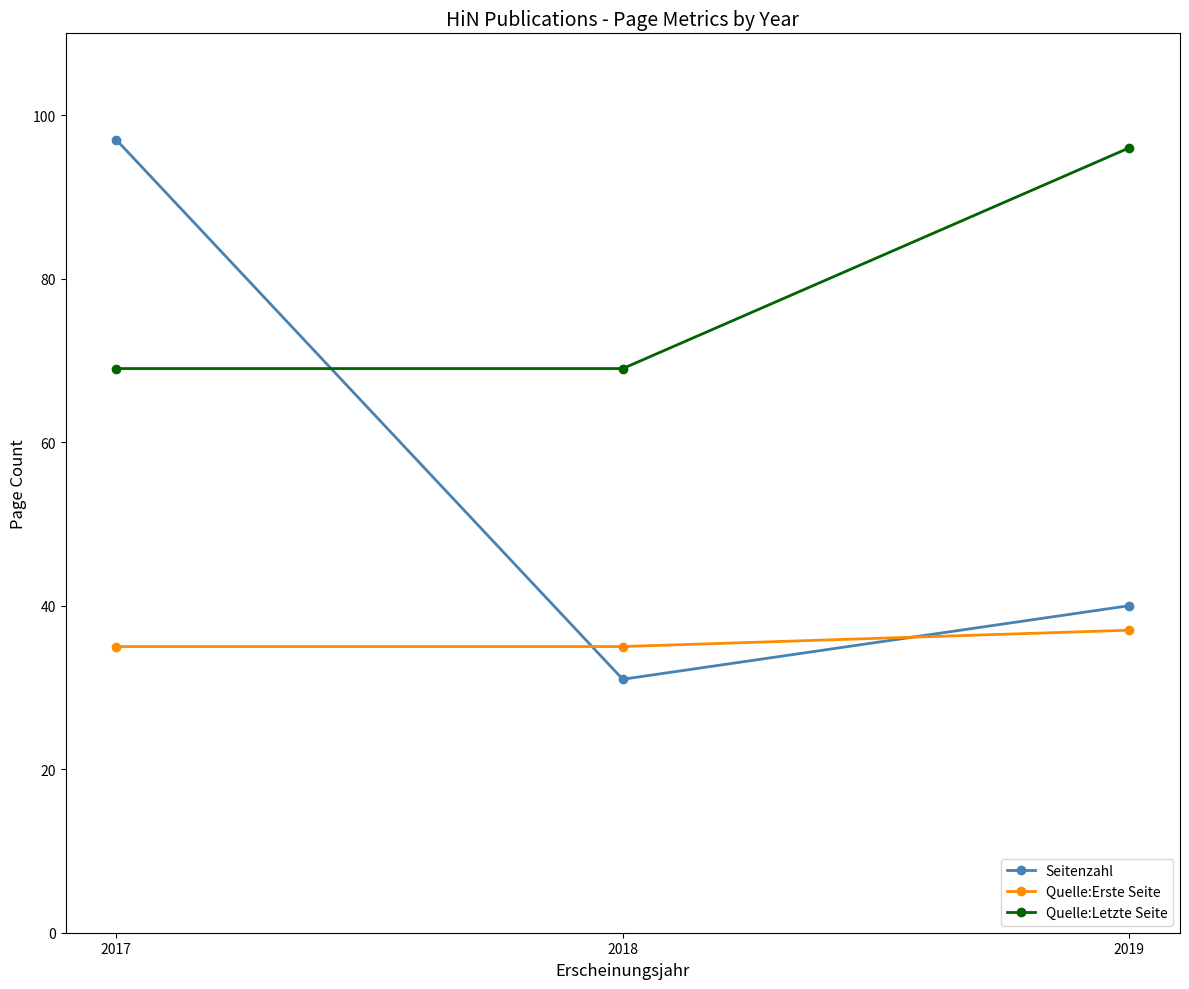

At which label is Seitenzahl closest to 64?

2019